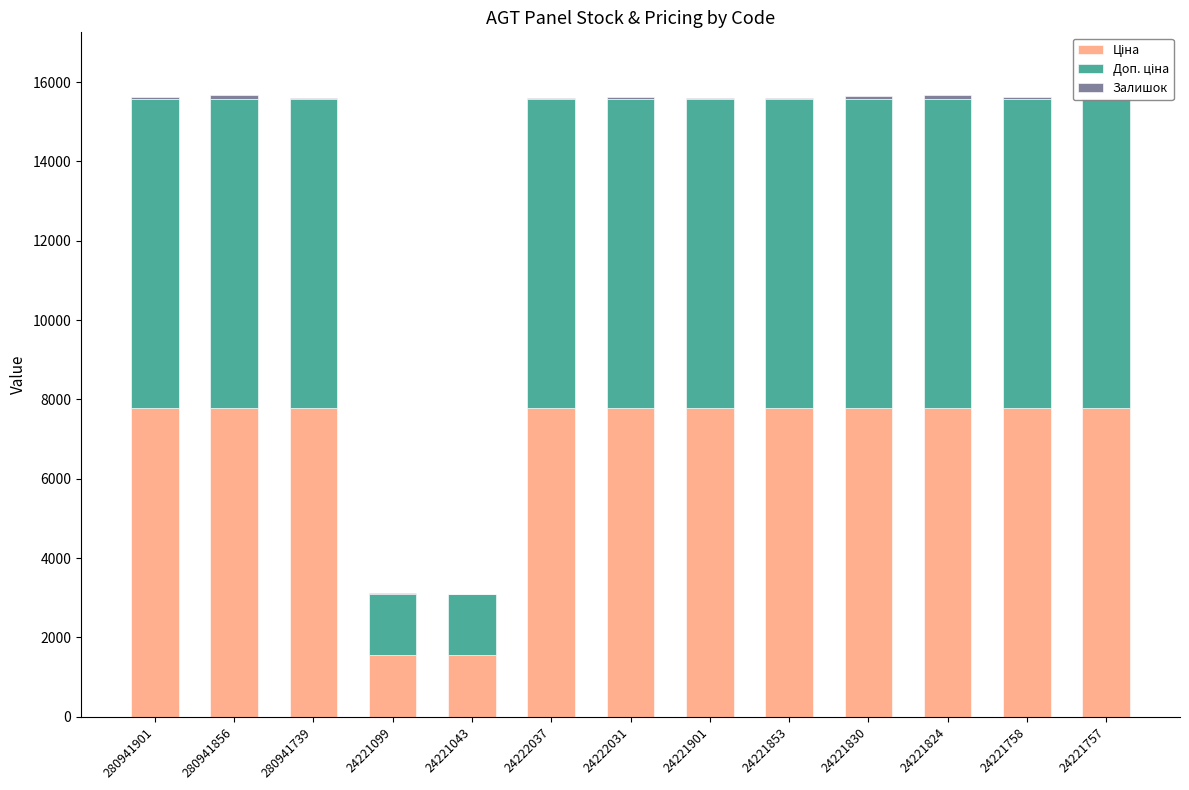

Which series has the widest spread of values?

Ціна